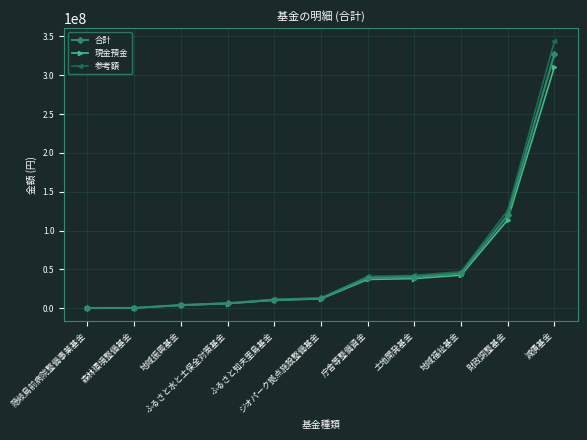

At which label does 現金預金 first exceed 12014467?

ジオパーク拠点施設整備基金